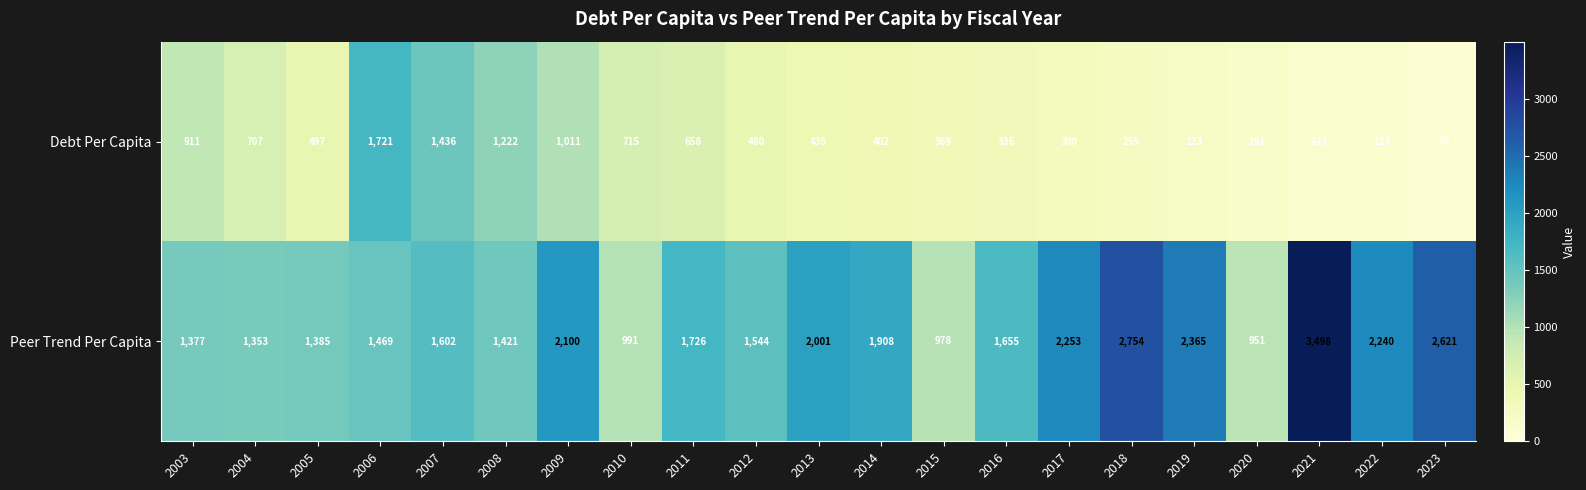

Which series has the largest range (max minus min)?

Peer Trend Per Capita